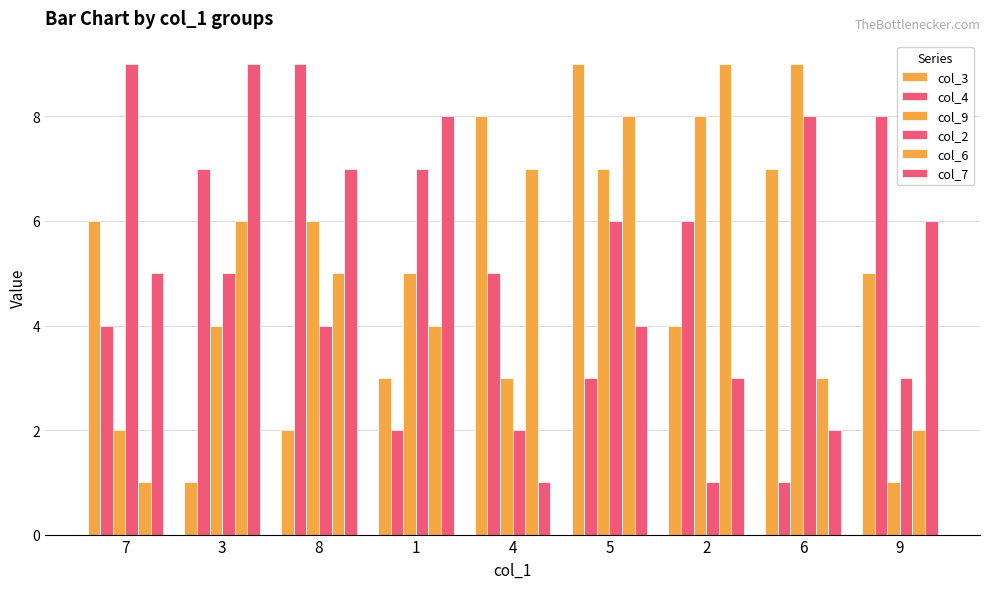

Count the number of data series in this chart.

6